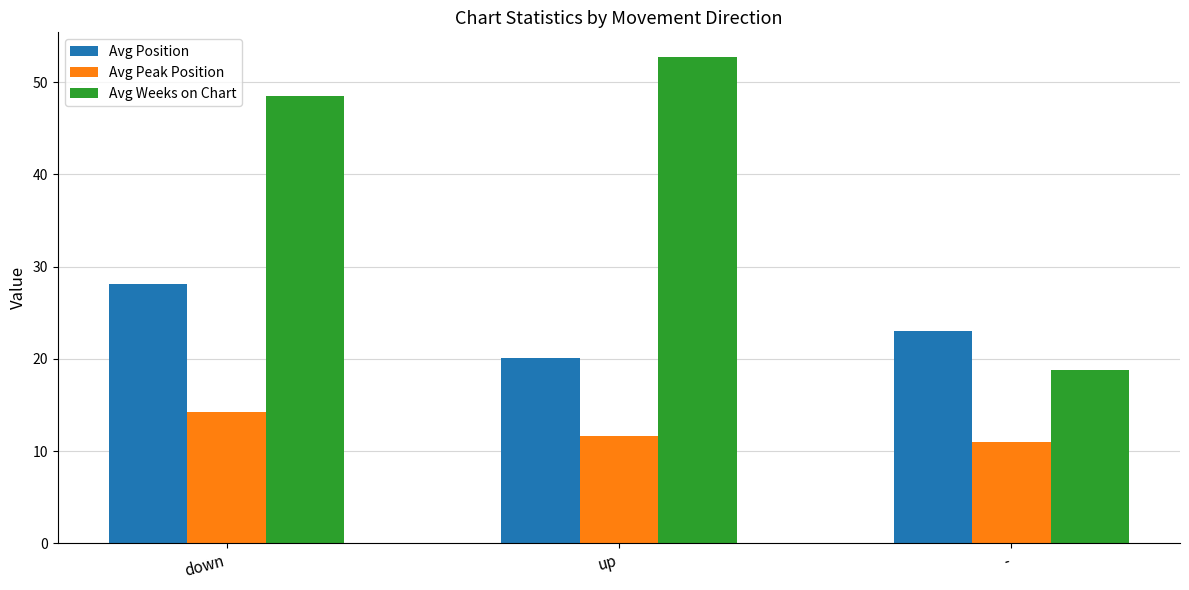

At which label does Avg Position reach its peak?

down